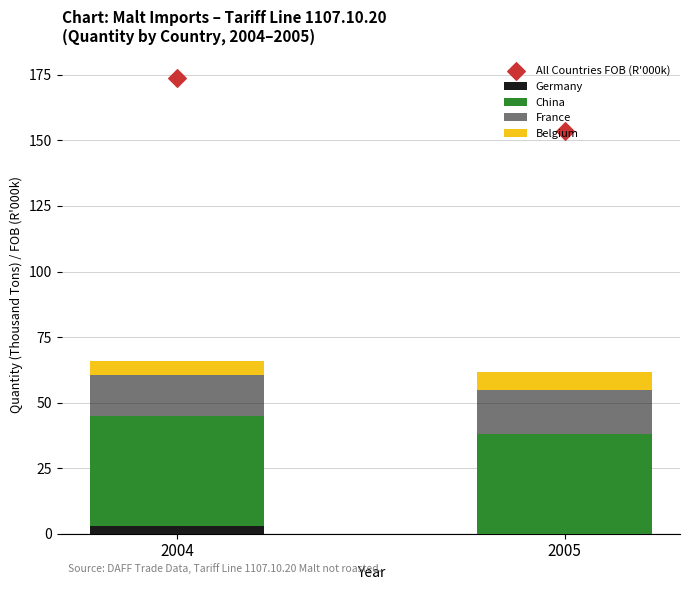

Which series has the largest total across all categories?

All Countries FOB (R'000k)